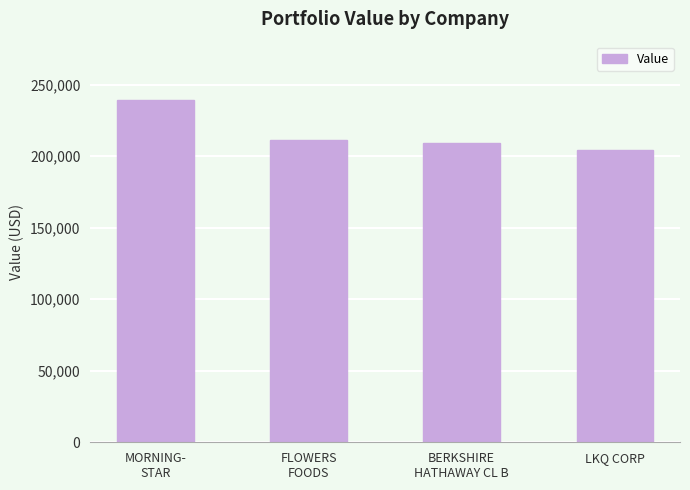

Is it true that the value at BERKSHIRE
HATHAWAY CL B is 75749?

False